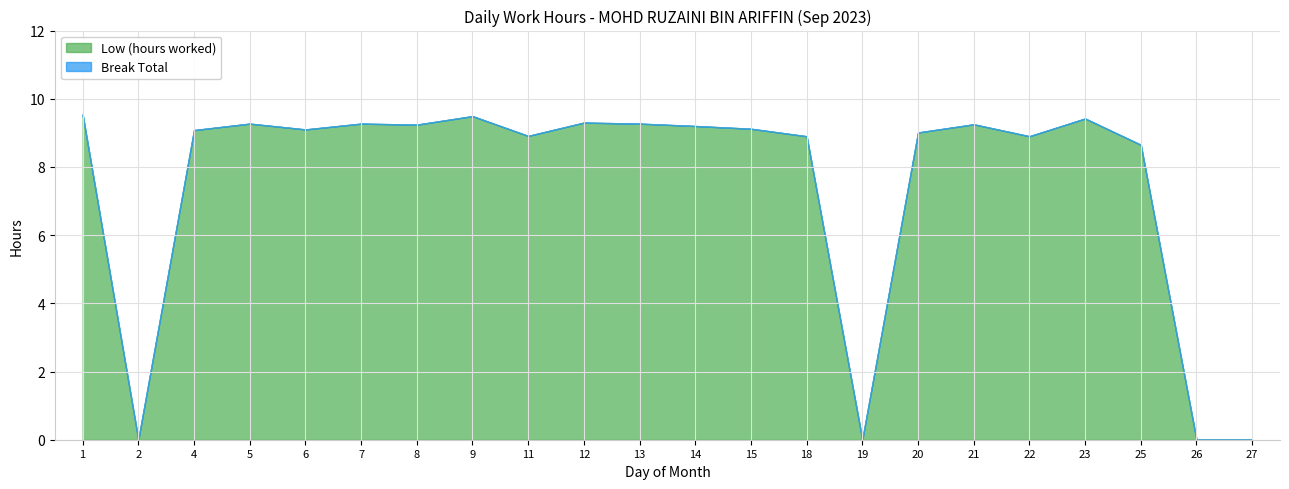

The value of Low (hours worked) at 1 is 14.6. True or false?

False